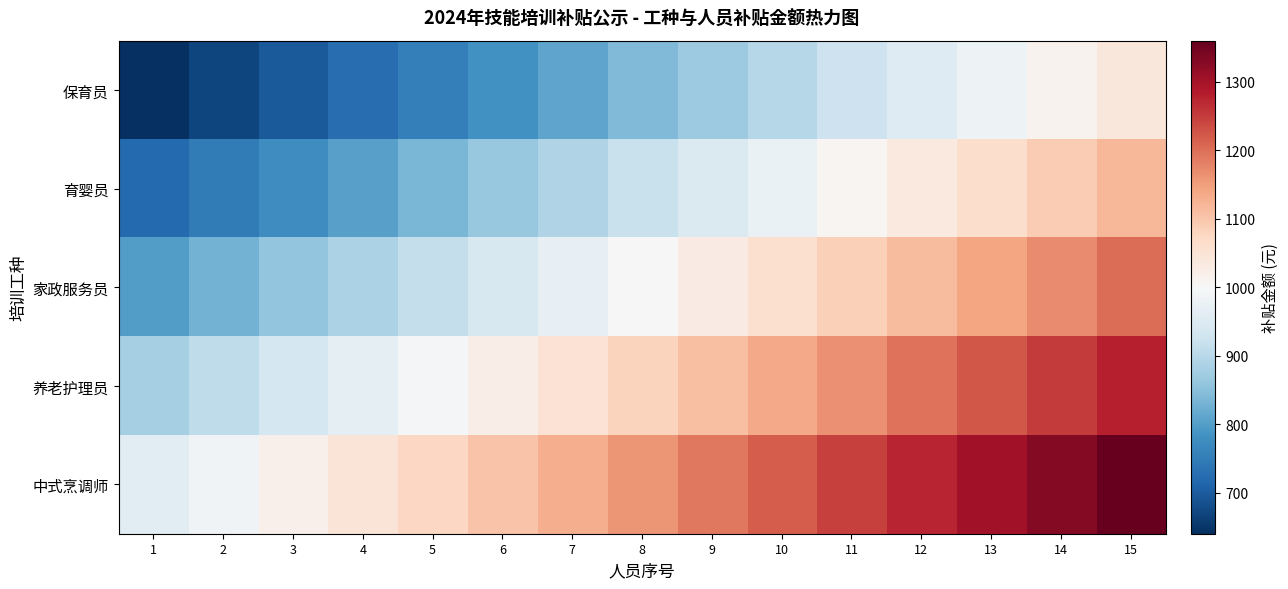

Reading left to right, extract all data points from this chart.

保育员: 1=640.0	2=668.6	3=697.1	4=725.7	5=754.3	6=782.9	7=811.4	8=840.0	9=868.6	10=897.1	11=925.7	12=954.3	13=982.9	14=1011.4	15=1040.0
育婴员: 1=720.0	2=748.6	3=777.1	4=805.7	5=834.3	6=862.9	7=891.4	8=920.0	9=948.6	10=977.1	11=1005.7	12=1034.3	13=1062.9	14=1091.4	15=1120.0
家政服务员: 1=800.0	2=828.6	3=857.1	4=885.7	5=914.3	6=942.9	7=971.4	8=1000.0	9=1028.6	10=1057.1	11=1085.7	12=1114.3	13=1142.9	14=1171.4	15=1200.0
养老护理员: 1=880.0	2=908.6	3=937.1	4=965.7	5=994.3	6=1022.9	7=1051.4	8=1080.0	9=1108.6	10=1137.1	11=1165.7	12=1194.3	13=1222.9	14=1251.4	15=1280.0
中式烹调师: 1=960.0	2=988.6	3=1017.1	4=1045.7	5=1074.3	6=1102.9	7=1131.4	8=1160.0	9=1188.6	10=1217.1	11=1245.7	12=1274.3	13=1302.9	14=1331.4	15=1360.0